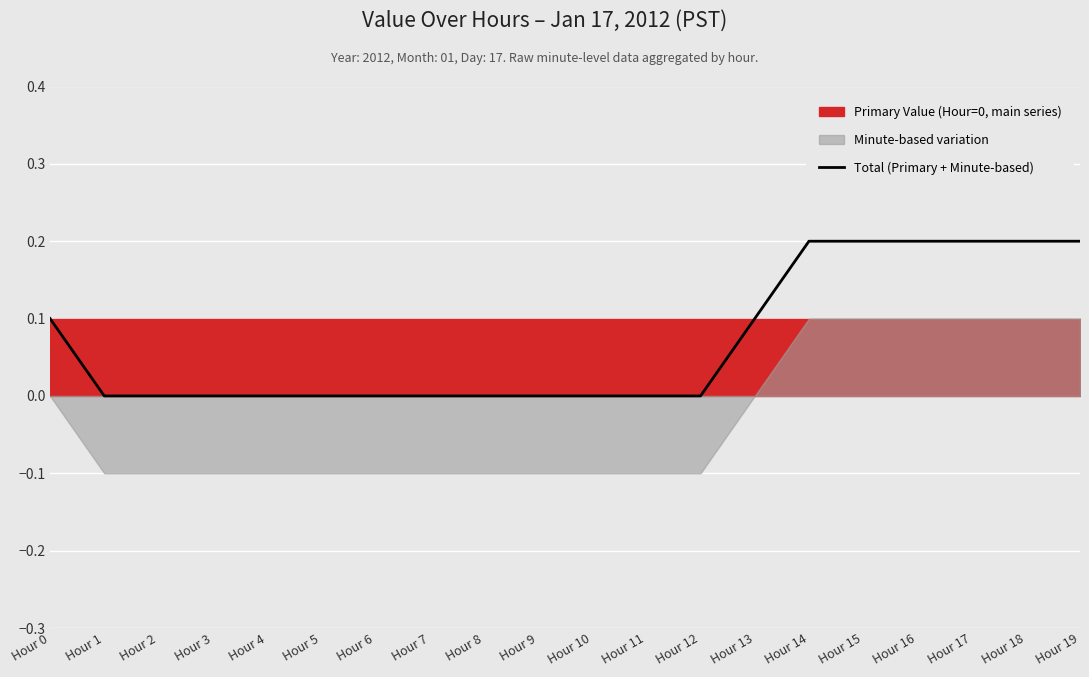

What is the average value?

0.1